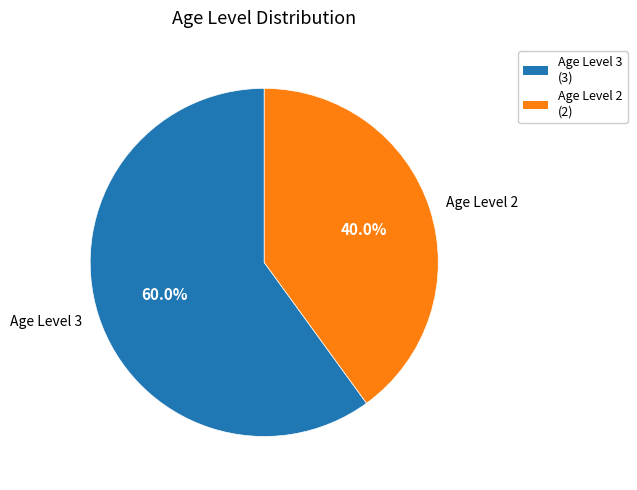

How many slices are in this pie chart?

2